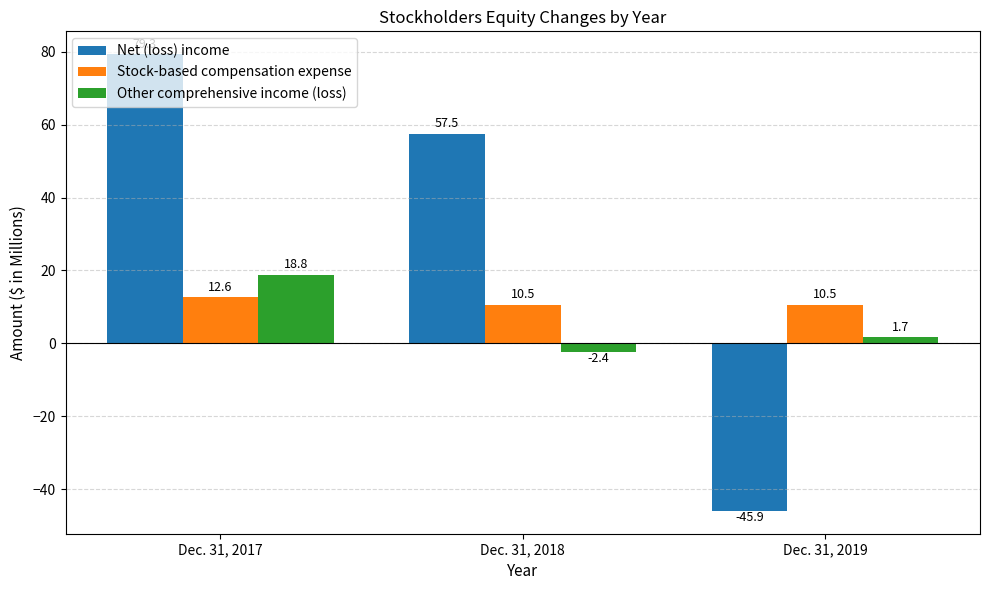

True or false: Other comprehensive income (loss) has a value of 18.8 at Dec. 31, 2017.

True